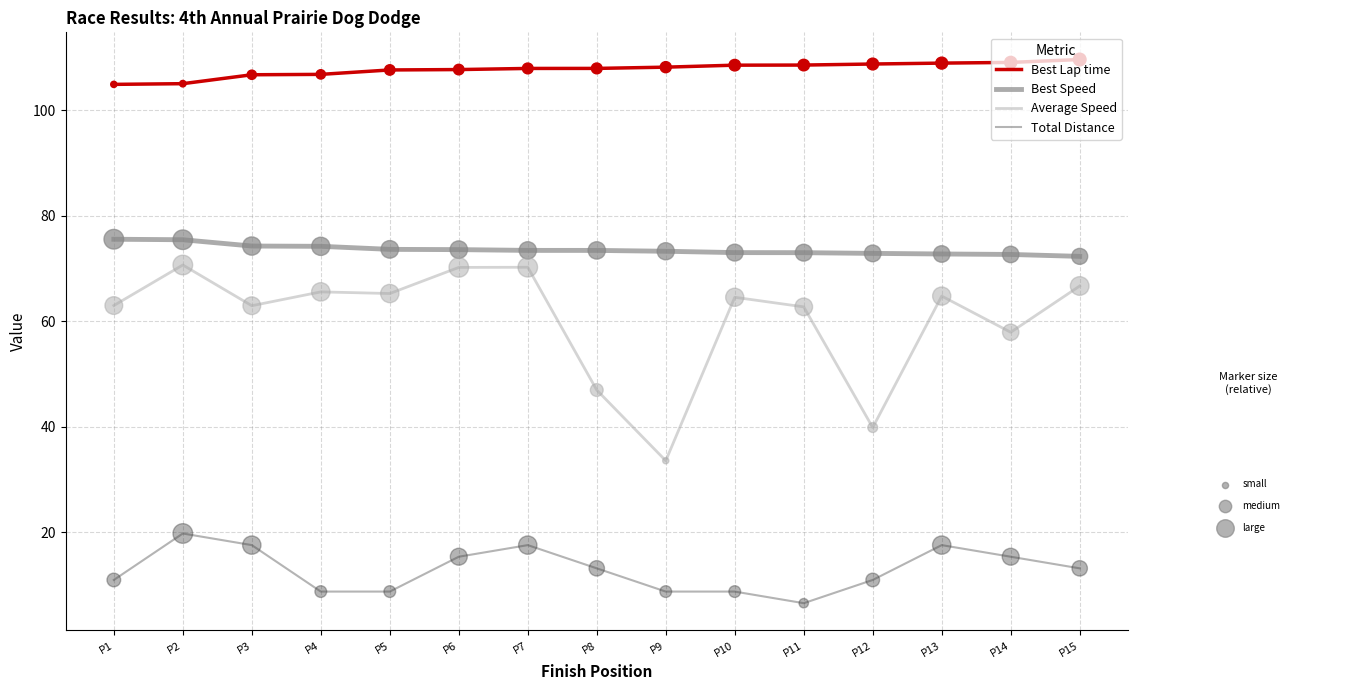

Is the value of Best Speed at P9 greater than the value of Average Speed at P14?

Yes